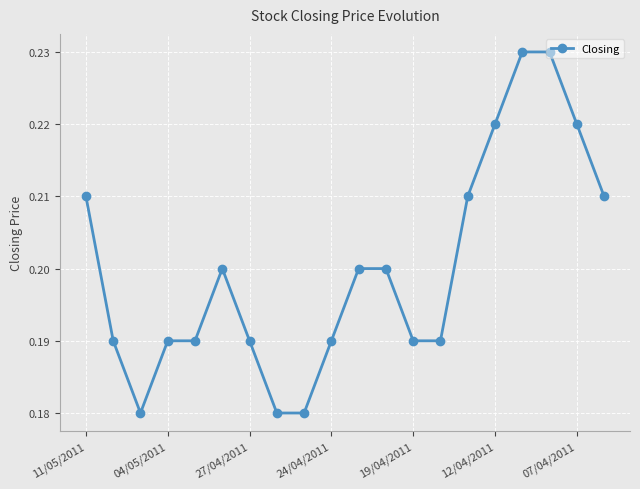

True or false: there are more than 0 points higher than both neighbors.

True